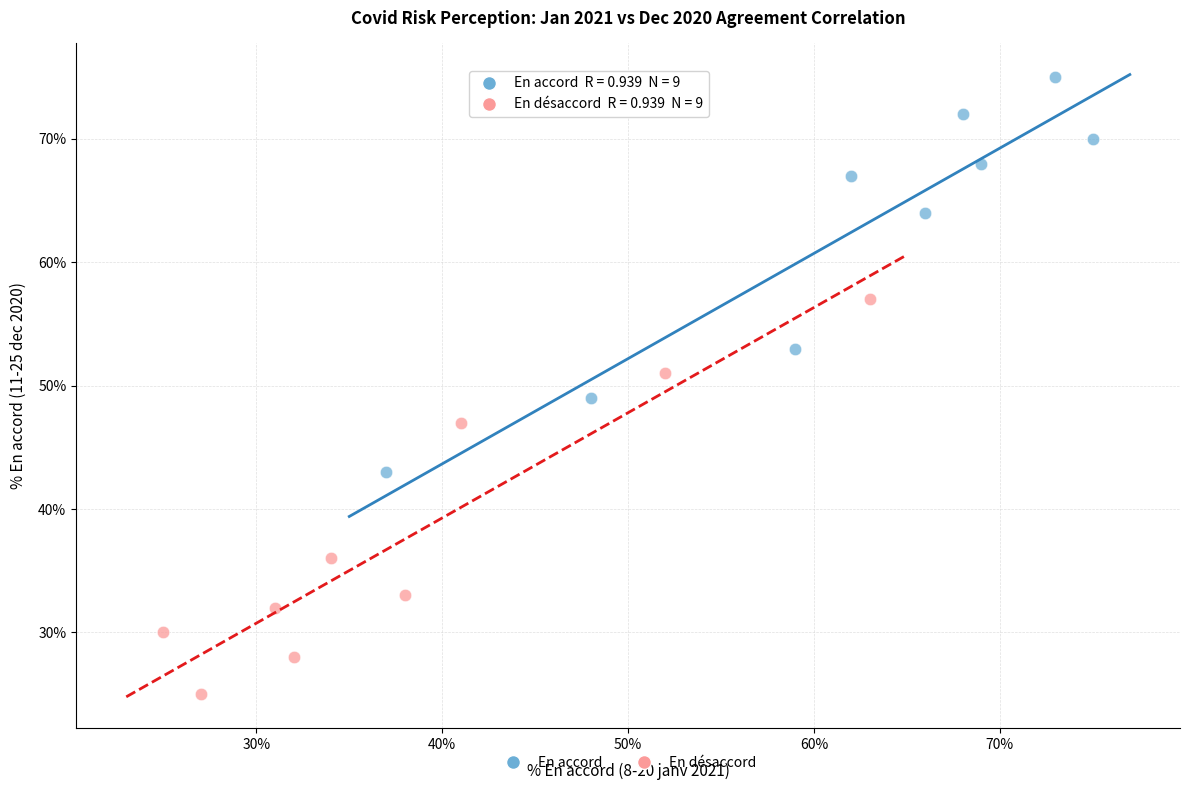

Which series reaches the maximum Y coordinate?

En accord